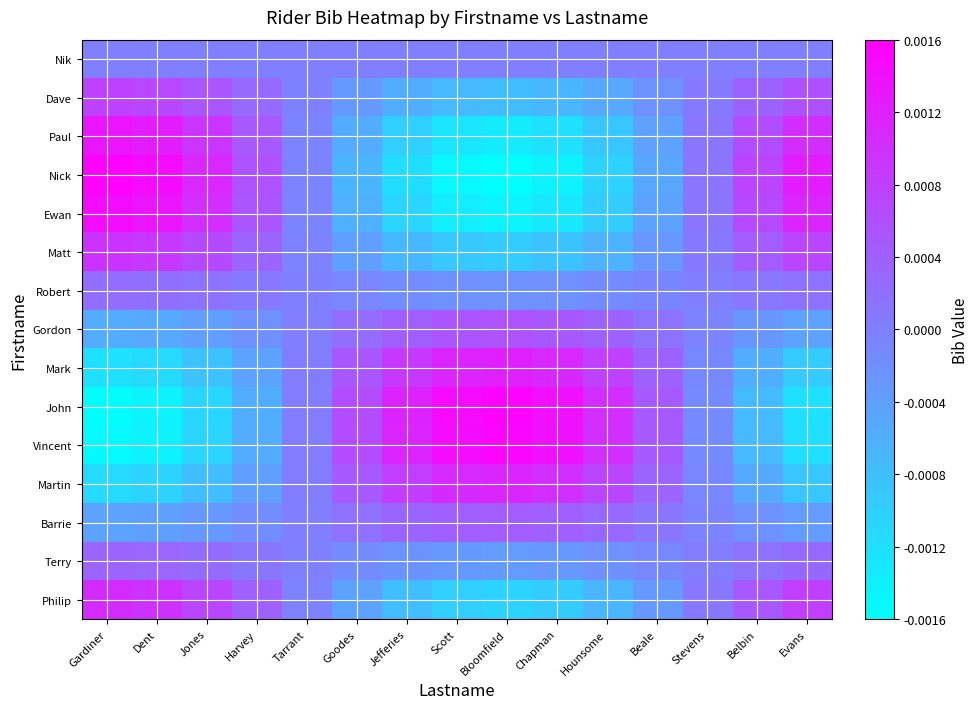

Which has a higher value, Gardiner or Harvey?

Gardiner